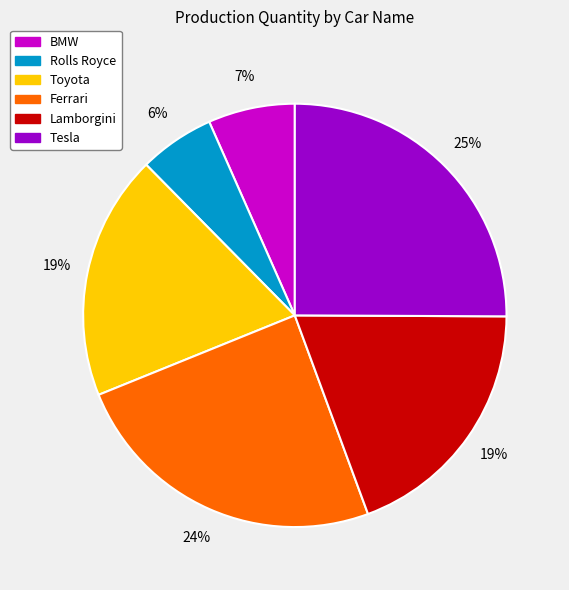

The Lamborgini slice represents 19% of the pie. True or false?

True